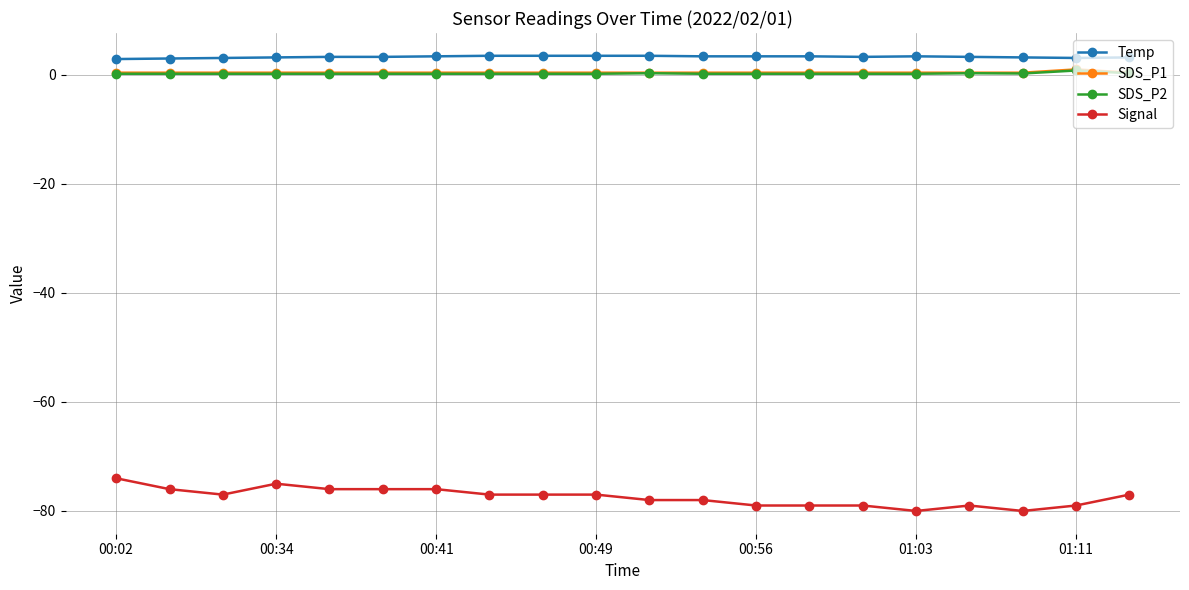

How many lines are shown in the chart?

4